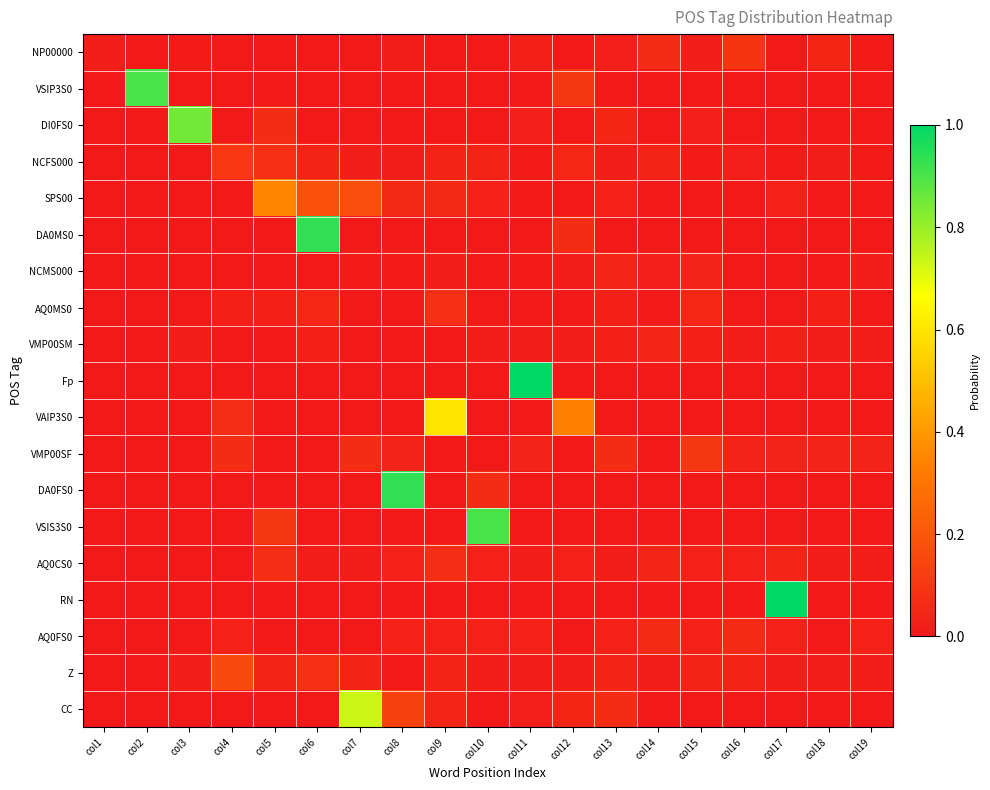

Reading right to left, transcribe all the data shown in this chart.

NP00000: col19=0.0	col18=0.0	col17=0.0	col16=0.1	col15=0.0	col14=0.1	col13=0.0	col12=0.0	col11=0.0	col10=0.0	col9=0.0	col8=0.0	col7=0.0	col6=0.0	col5=0.0	col4=0.0	col3=0.0	col2=0.0	col1=0.0
VSIP3S0: col19=0.0	col18=0.0	col17=0.0	col16=0.0	col15=0.0	col14=0.0	col13=0.0	col12=0.1	col11=0.0	col10=0.0	col9=0.0	col8=0.0	col7=0.0	col6=0.0	col5=0.0	col4=0.0	col3=0.0	col2=0.9	col1=0.0
DI0FS0: col19=0.0	col18=0.0	col17=0.0	col16=0.0	col15=0.0	col14=0.0	col13=0.0	col12=0.0	col11=0.0	col10=0.0	col9=0.0	col8=0.0	col7=0.0	col6=0.0	col5=0.1	col4=0.0	col3=0.8	col2=0.0	col1=0.0
NCFS000: col19=0.0	col18=0.0	col17=0.0	col16=0.0	col15=0.0	col14=0.0	col13=0.0	col12=0.0	col11=0.0	col10=0.0	col9=0.0	col8=0.0	col7=0.0	col6=0.0	col5=0.1	col4=0.1	col3=0.0	col2=0.0	col1=0.0
SPS00: col19=0.0	col18=0.0	col17=0.0	col16=0.0	col15=0.0	col14=0.0	col13=0.0	col12=0.0	col11=0.0	col10=0.0	col9=0.1	col8=0.1	col7=0.2	col6=0.2	col5=0.3	col4=0.0	col3=0.0	col2=0.0	col1=0.0
DA0MS0: col19=0.0	col18=0.0	col17=0.0	col16=0.0	col15=0.0	col14=0.0	col13=0.0	col12=0.1	col11=0.0	col10=0.0	col9=0.0	col8=0.0	col7=0.0	col6=0.9	col5=0.0	col4=0.0	col3=0.0	col2=0.0	col1=0.0
NCMS000: col19=0.0	col18=0.0	col17=0.0	col16=0.0	col15=0.0	col14=0.0	col13=0.0	col12=0.0	col11=0.0	col10=0.0	col9=0.0	col8=0.0	col7=0.0	col6=0.0	col5=0.0	col4=0.0	col3=0.0	col2=0.0	col1=0.0
AQ0MS0: col19=0.0	col18=0.0	col17=0.0	col16=0.0	col15=0.0	col14=0.0	col13=0.0	col12=0.0	col11=0.0	col10=0.0	col9=0.1	col8=0.0	col7=0.0	col6=0.0	col5=0.0	col4=0.0	col3=0.0	col2=0.0	col1=0.0
VMP00SM: col19=0.0	col18=0.0	col17=0.0	col16=0.0	col15=0.0	col14=0.0	col13=0.0	col12=0.0	col11=0.0	col10=0.0	col9=0.0	col8=0.0	col7=0.0	col6=0.0	col5=0.0	col4=0.0	col3=0.0	col2=0.0	col1=0.0
Fp: col19=0.0	col18=0.0	col17=0.0	col16=0.0	col15=0.0	col14=0.0	col13=0.0	col12=0.0	col11=1.0	col10=0.0	col9=0.0	col8=0.0	col7=0.0	col6=0.0	col5=0.0	col4=0.0	col3=0.0	col2=0.0	col1=0.0
VAIP3S0: col19=0.0	col18=0.0	col17=0.0	col16=0.0	col15=0.0	col14=0.0	col13=0.0	col12=0.3	col11=0.0	col10=0.0	col9=0.6	col8=0.0	col7=0.0	col6=0.0	col5=0.0	col4=0.1	col3=0.0	col2=0.0	col1=0.0
VMP00SF: col19=0.0	col18=0.0	col17=0.0	col16=0.0	col15=0.1	col14=0.0	col13=0.1	col12=0.0	col11=0.0	col10=0.0	col9=0.0	col8=0.0	col7=0.1	col6=0.0	col5=0.0	col4=0.1	col3=0.0	col2=0.0	col1=0.0
DA0FS0: col19=0.0	col18=0.0	col17=0.0	col16=0.0	col15=0.0	col14=0.0	col13=0.0	col12=0.0	col11=0.0	col10=0.1	col9=0.0	col8=0.9	col7=0.0	col6=0.0	col5=0.0	col4=0.0	col3=0.0	col2=0.0	col1=0.0
VSIS3S0: col19=0.0	col18=0.0	col17=0.0	col16=0.0	col15=0.0	col14=0.0	col13=0.0	col12=0.0	col11=0.0	col10=0.9	col9=0.0	col8=0.0	col7=0.0	col6=0.0	col5=0.1	col4=0.0	col3=0.0	col2=0.0	col1=0.0
AQ0CS0: col19=0.0	col18=0.0	col17=0.0	col16=0.0	col15=0.0	col14=0.0	col13=0.0	col12=0.0	col11=0.0	col10=0.0	col9=0.1	col8=0.0	col7=0.0	col6=0.0	col5=0.1	col4=0.0	col3=0.0	col2=0.0	col1=0.0
RN: col19=0.0	col18=0.0	col17=1.0	col16=0.0	col15=0.0	col14=0.0	col13=0.0	col12=0.0	col11=0.0	col10=0.0	col9=0.0	col8=0.0	col7=0.0	col6=0.0	col5=0.0	col4=0.0	col3=0.0	col2=0.0	col1=0.0
AQ0FS0: col19=0.0	col18=0.0	col17=0.0	col16=0.1	col15=0.0	col14=0.1	col13=0.0	col12=0.0	col11=0.0	col10=0.0	col9=0.0	col8=0.0	col7=0.0	col6=0.0	col5=0.0	col4=0.0	col3=0.0	col2=0.0	col1=0.0
Z: col19=0.0	col18=0.0	col17=0.0	col16=0.0	col15=0.0	col14=0.0	col13=0.0	col12=0.0	col11=0.0	col10=0.0	col9=0.0	col8=0.0	col7=0.0	col6=0.1	col5=0.0	col4=0.2	col3=0.0	col2=0.0	col1=0.0
CC: col19=0.0	col18=0.0	col17=0.0	col16=0.0	col15=0.0	col14=0.0	col13=0.1	col12=0.0	col11=0.0	col10=0.0	col9=0.0	col8=0.1	col7=0.7	col6=0.0	col5=0.0	col4=0.0	col3=0.0	col2=0.0	col1=0.0